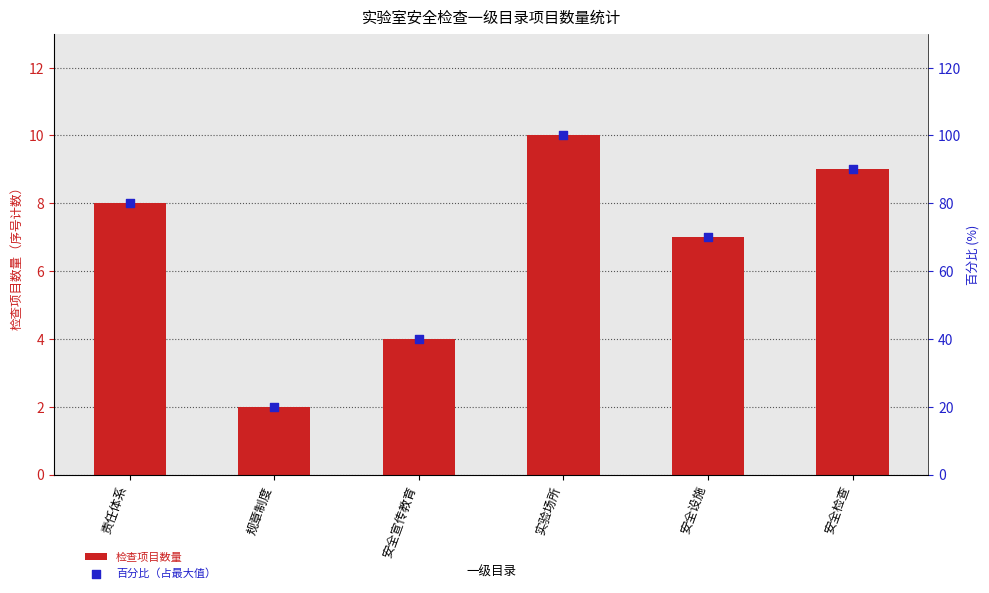

At which category is the sum across all series the highest?

实验场所